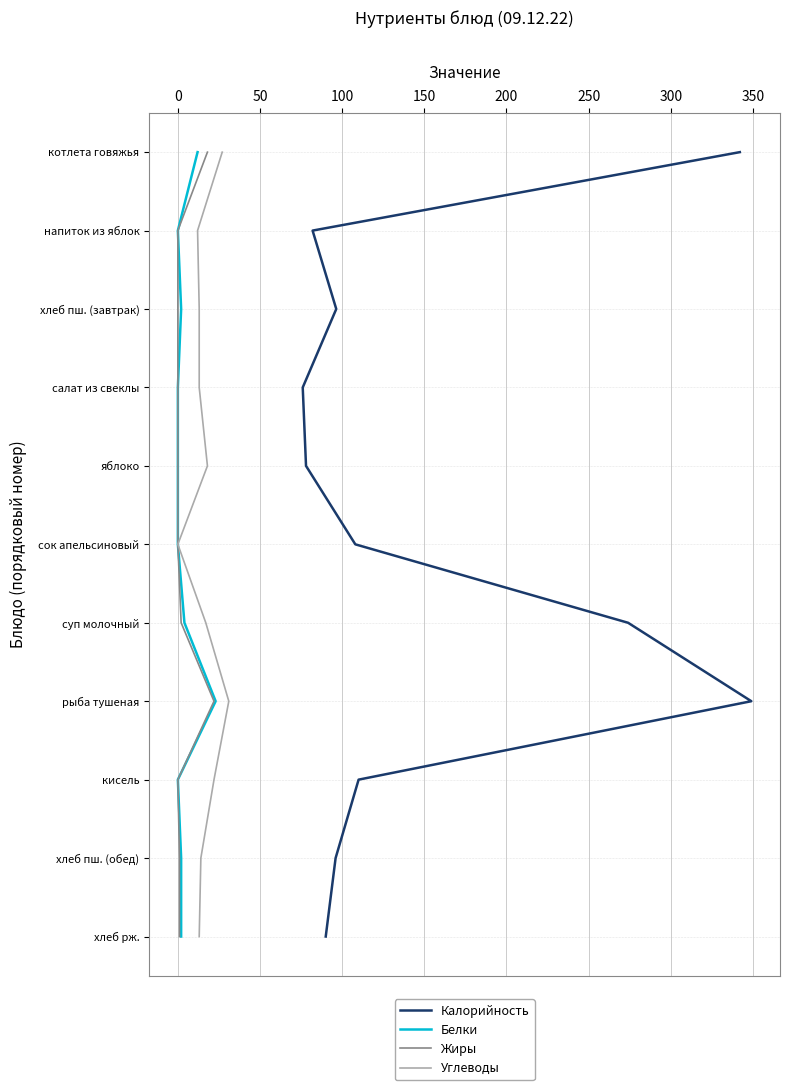

How many lines are shown in the chart?

4